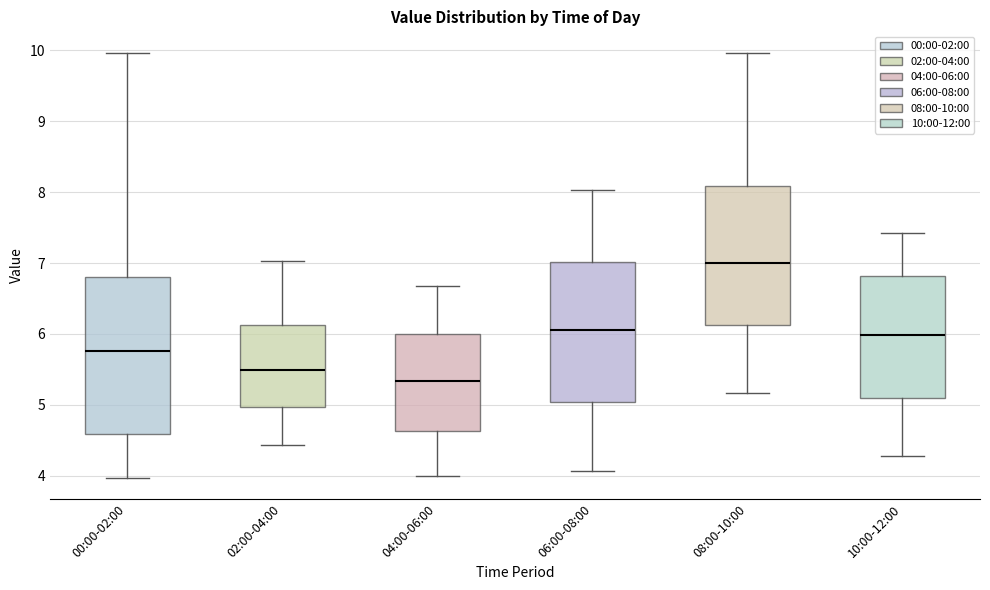

Reading left to right, transcribe this box plot: for each box, give where its median line is, the range the box spans, and where its two whiskers end, as read against the y-axis. The values are not printed on the chart, so give them approximately, as read against the axis.

00:00-02:00: median 5.8, box 4.6 to 6.8, whiskers 4.0 to 10.0
02:00-04:00: median 5.5, box 5.0 to 6.1, whiskers 4.4 to 7.0
04:00-06:00: median 5.3, box 4.6 to 6.0, whiskers 4.0 to 6.7
06:00-08:00: median 6.1, box 5.0 to 7.0, whiskers 4.1 to 8.0
08:00-10:00: median 7.0, box 6.1 to 8.1, whiskers 5.2 to 10.0
10:00-12:00: median 6.0, box 5.1 to 6.8, whiskers 4.3 to 7.4